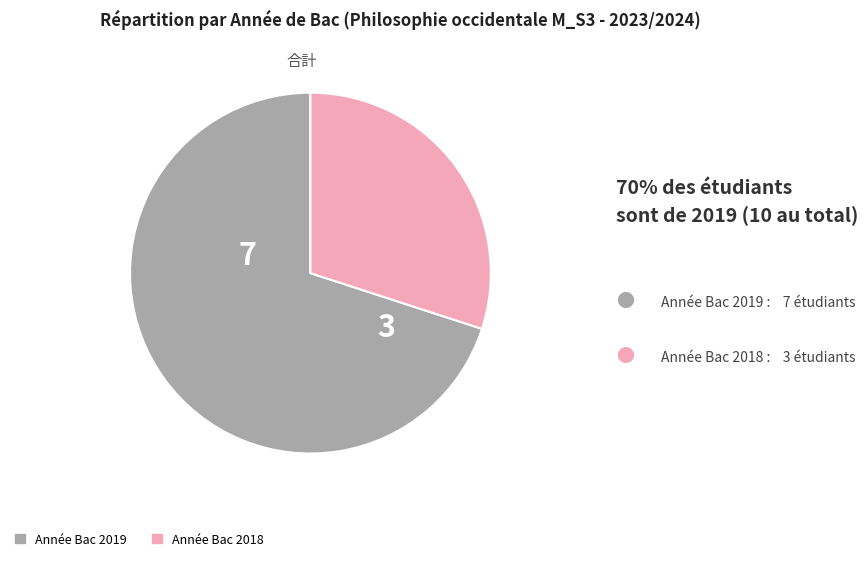

The Année Bac 2018 slice represents 43% of the pie. True or false?

False